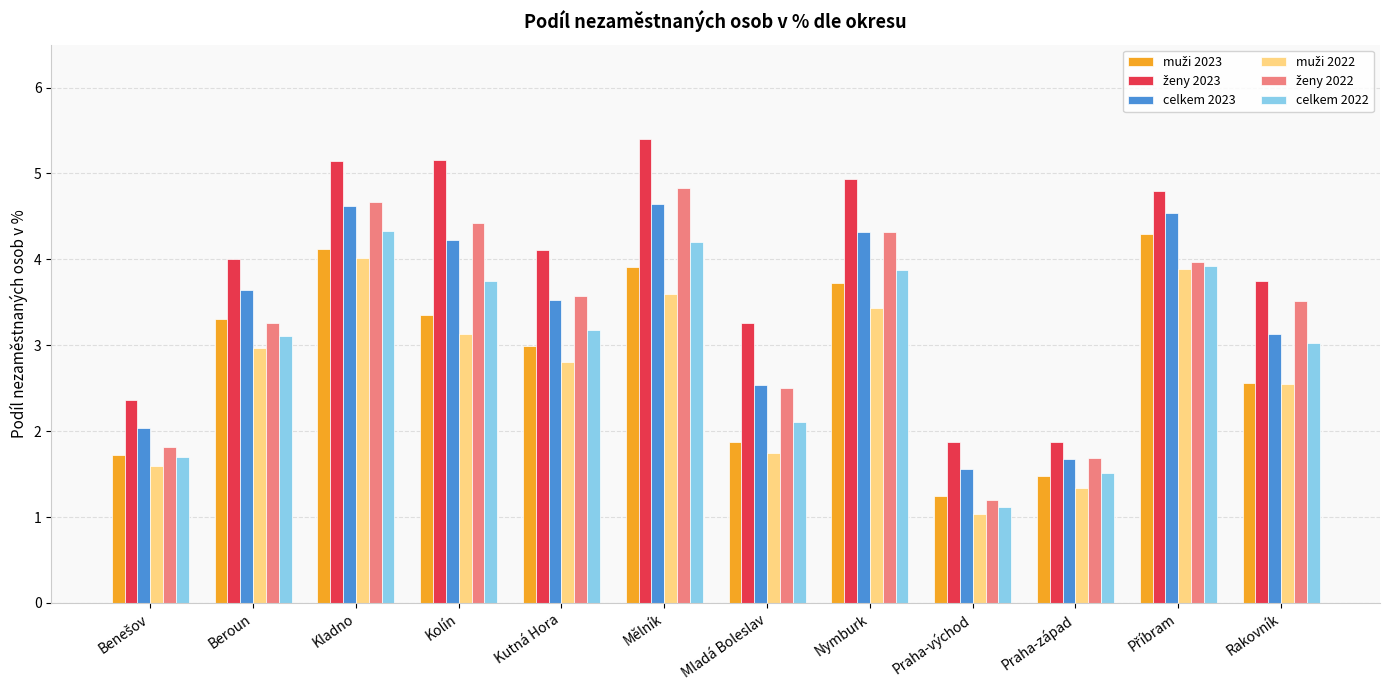

The celkem 2022 series shows 1.5 at Praha-západ. True or false?

True